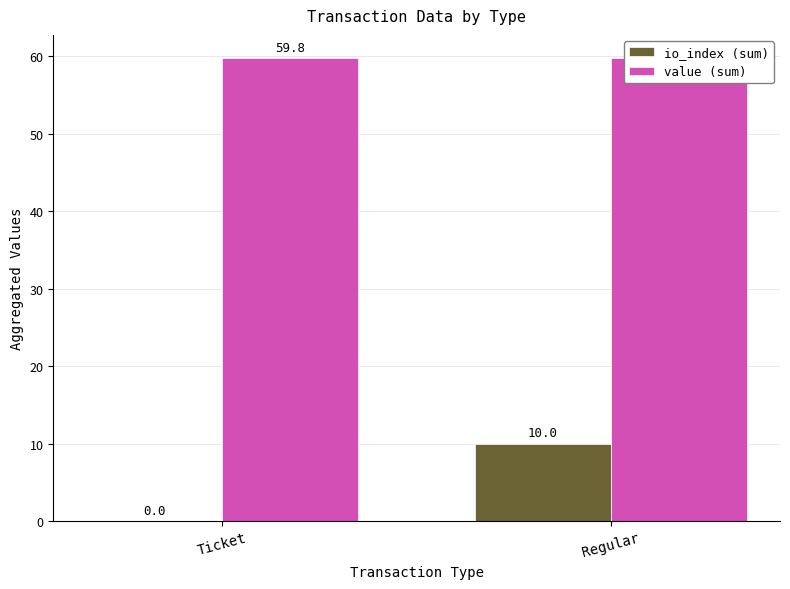

What is the approximate value of io_index (sum) at Regular?

10.0